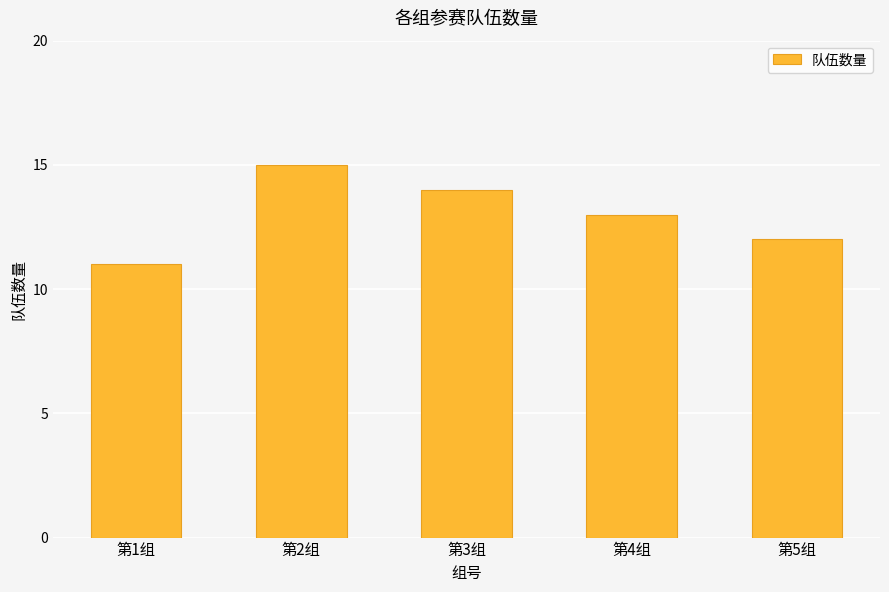

What is the sum of the values at 第3组 and 第4组?

27